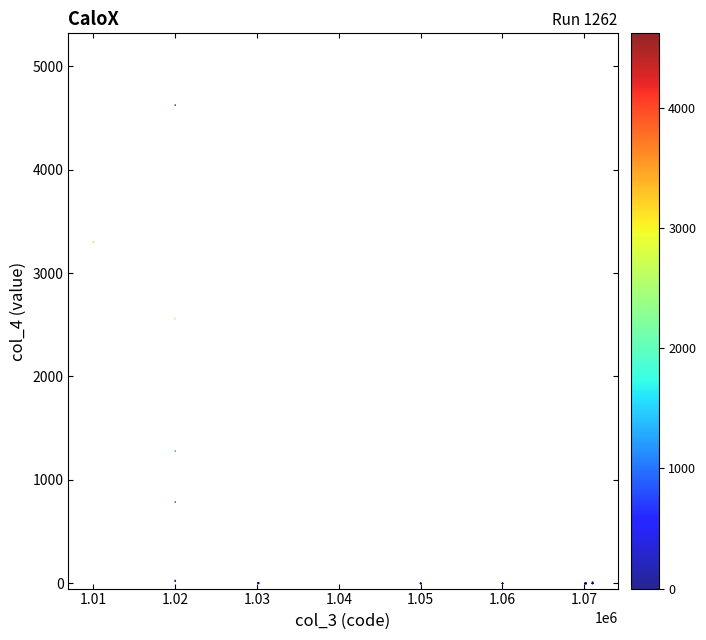

What Y value in the scatter plot is closest to 2311?

2558